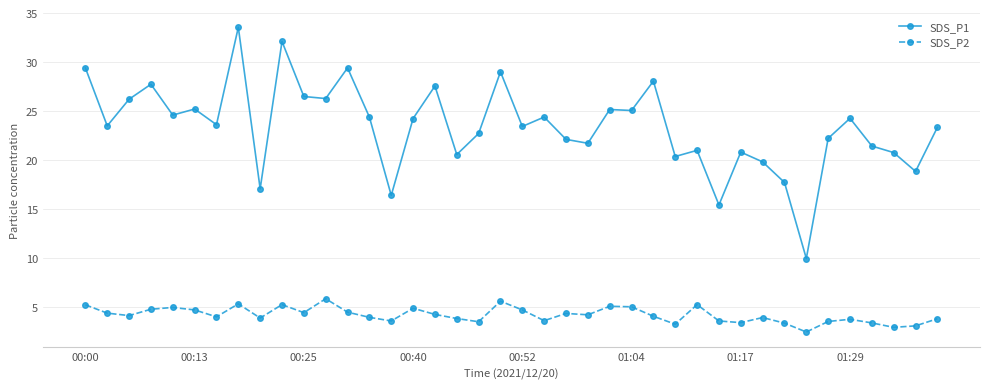

Which series has the largest total across all categories?

SDS_P1